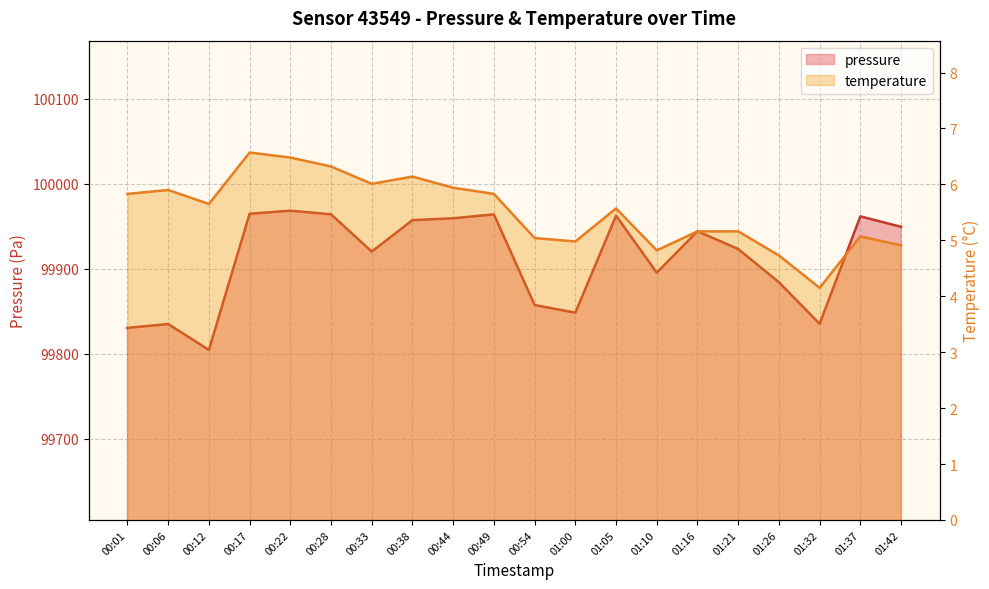

How many interior local peaks does the temperature series have?

5